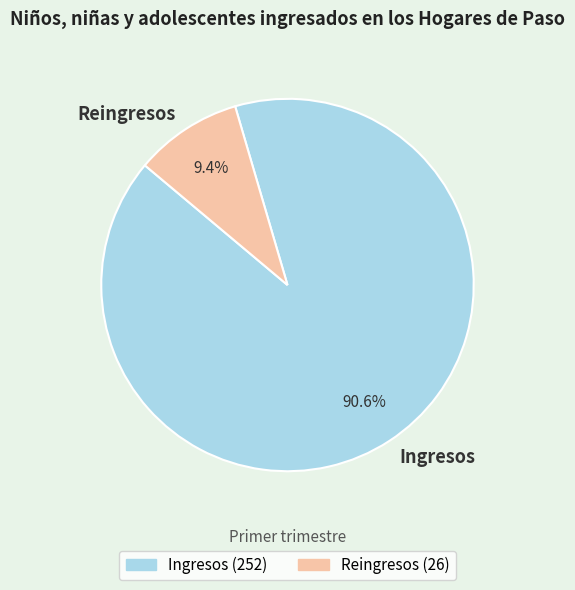

What is the smallest slice in the pie chart?

Reingresos